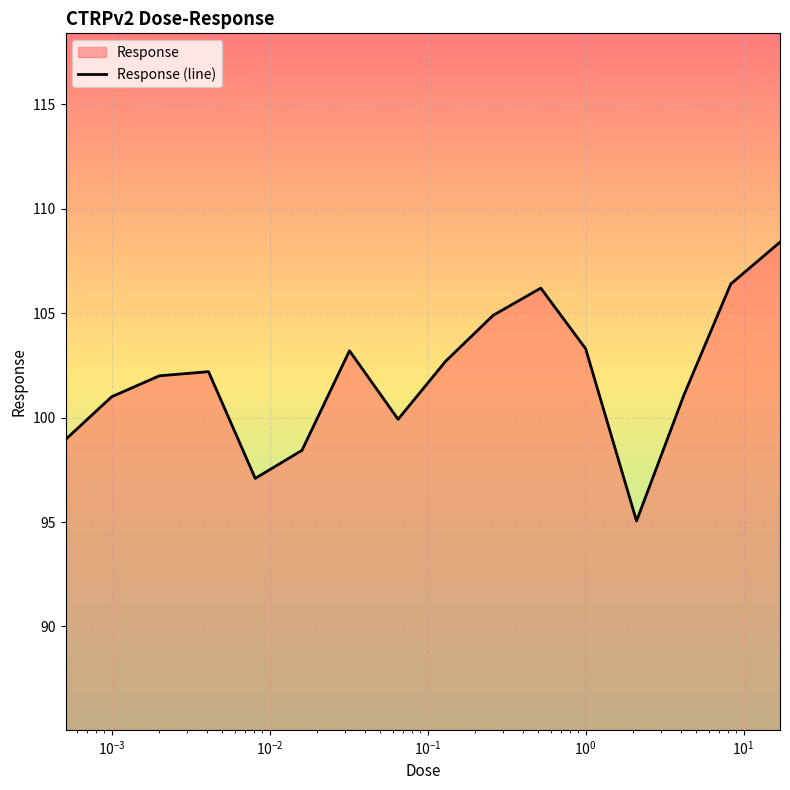

What is the greatest value displayed?

108.4